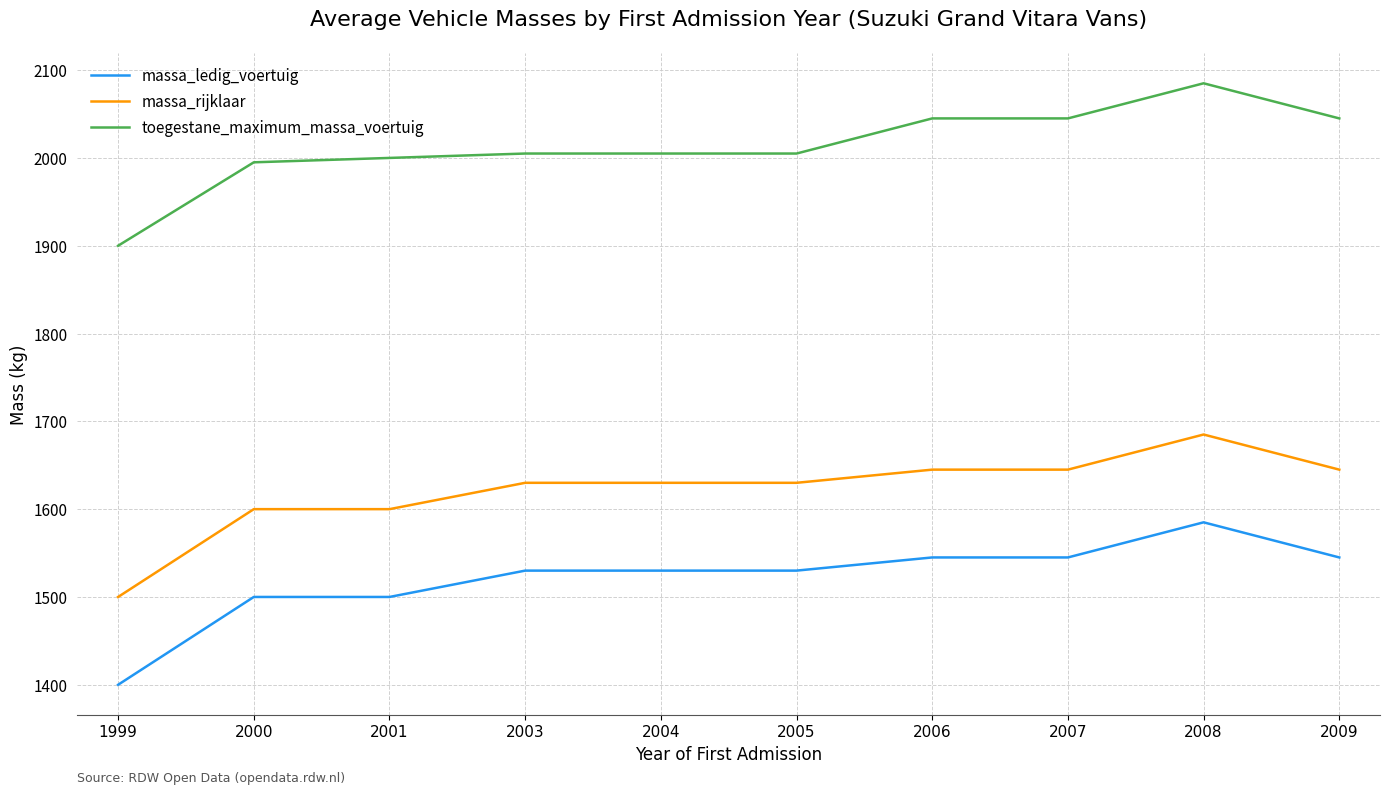

What is the minimum value shown in the chart?

1400